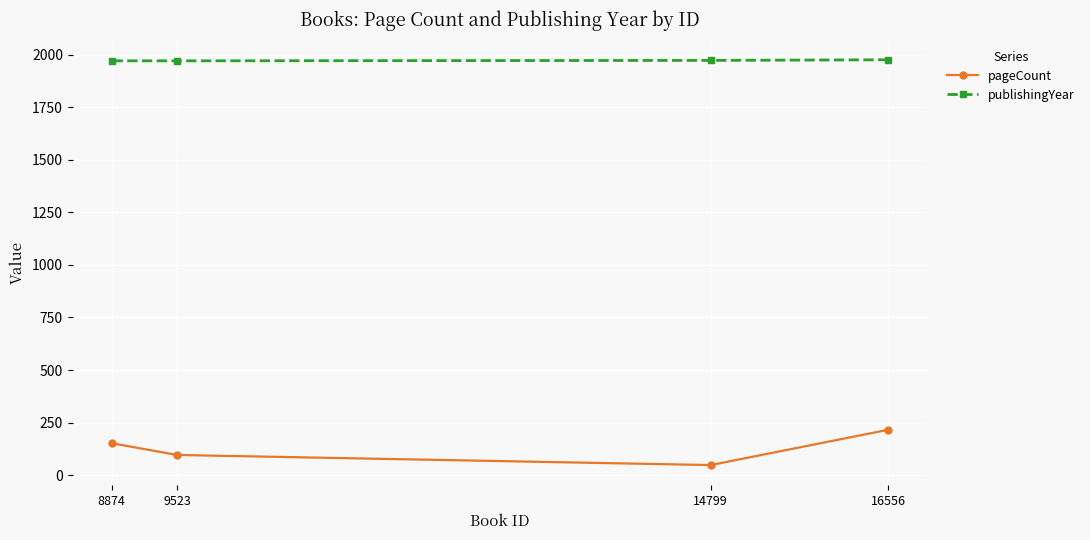

Reading left to right, transcribe all the data shown in this chart.

pageCount: 16556=216	14799=48	9523=96	8874=152
publishingYear: 16556=1975	14799=1972	9523=1970	8874=1970